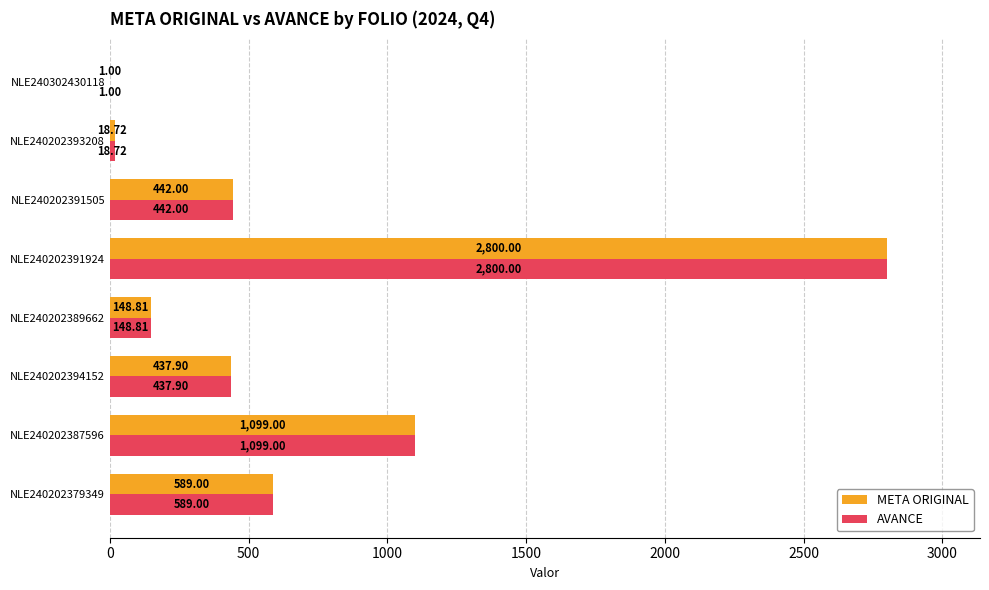

What is the sum of all META ORIGINAL values?

5536.4